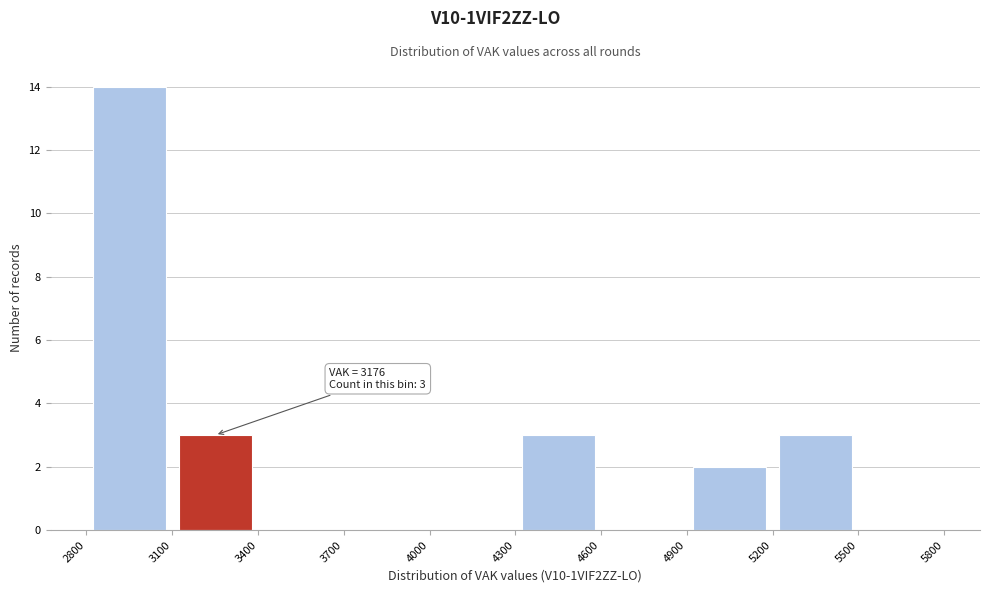

Over which range of the x-axis is the bar tallest?

2800 to 3100